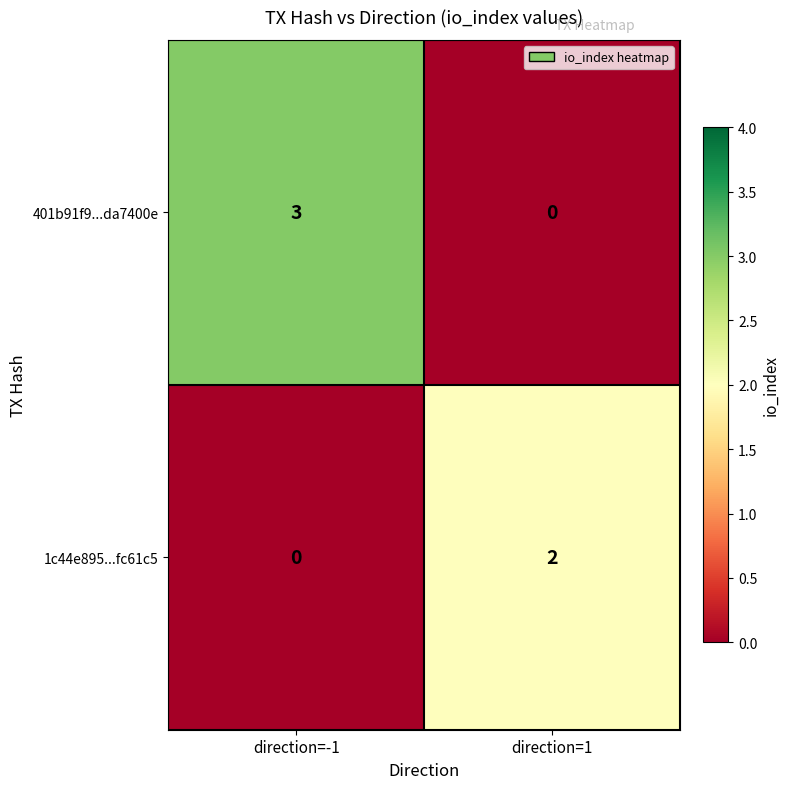

Which series has the largest total across all categories?

401b91f9...da7400e